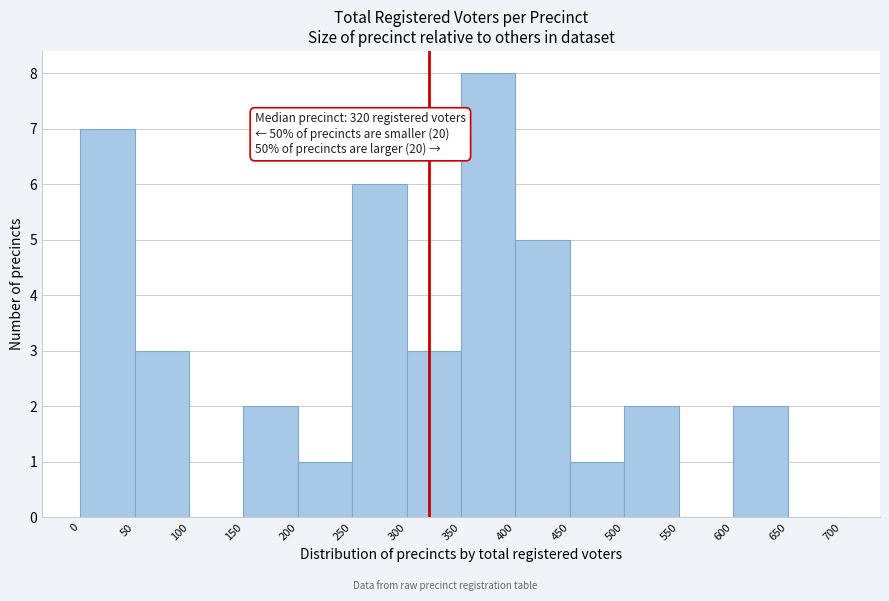

Which range on the x-axis has the tallest bar?

350 to 400